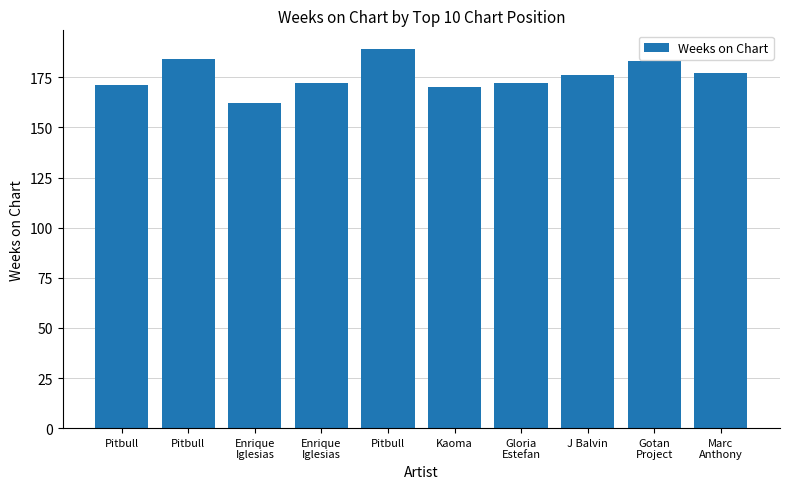

Where does the data first go above 176?

Pitbull